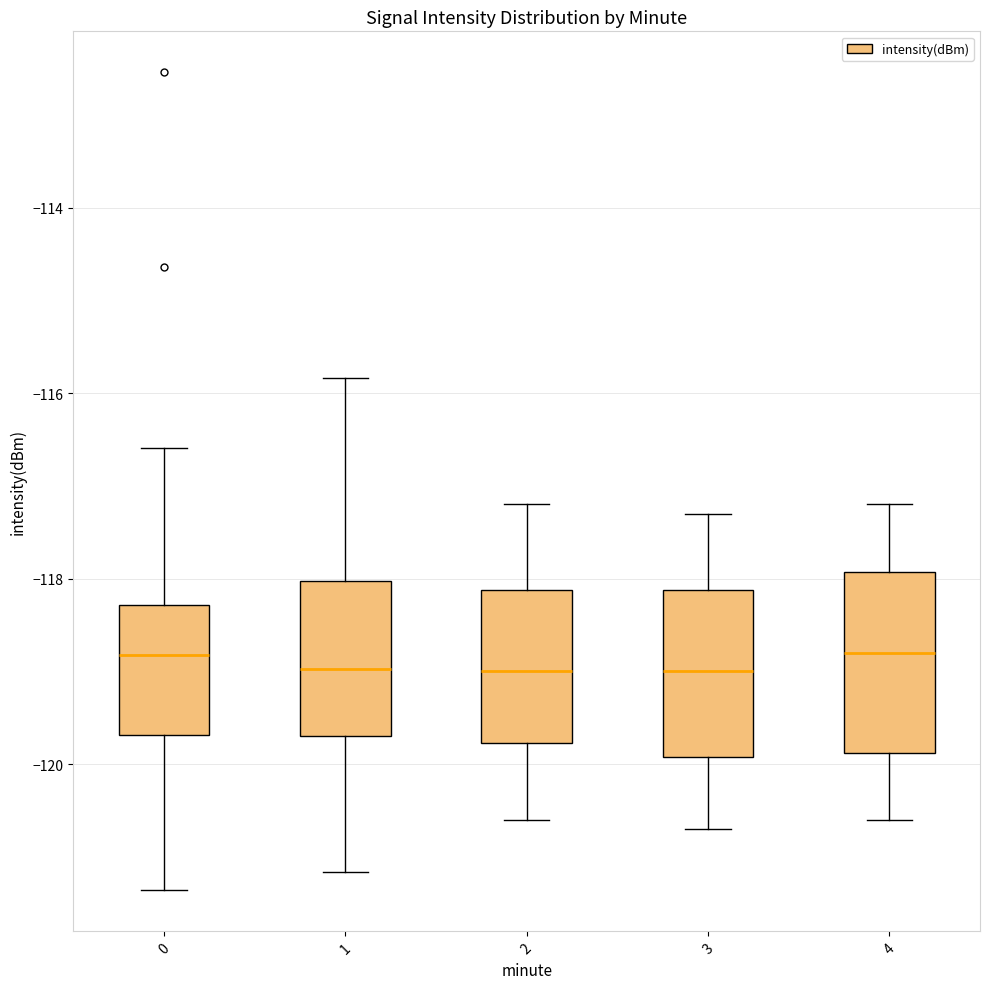

Reading left to right, transcribe this box plot: for each box, give where its median line is, the range the box spans, and where its two whiskers end, as read against the y-axis. The values are not printed on the chart, so give them approximately, as read against the axis.

0: median -118.8, box -119.6 to -118.2, whiskers -121.4 to -116.6
1: median -119.0, box -119.6 to -118.0, whiskers -121.2 to -115.8
2: median -119.0, box -119.8 to -118.2, whiskers -120.6 to -117.2
3: median -119.0, box -120.0 to -118.2, whiskers -120.6 to -117.2
4: median -118.8, box -119.8 to -118.0, whiskers -120.6 to -117.2